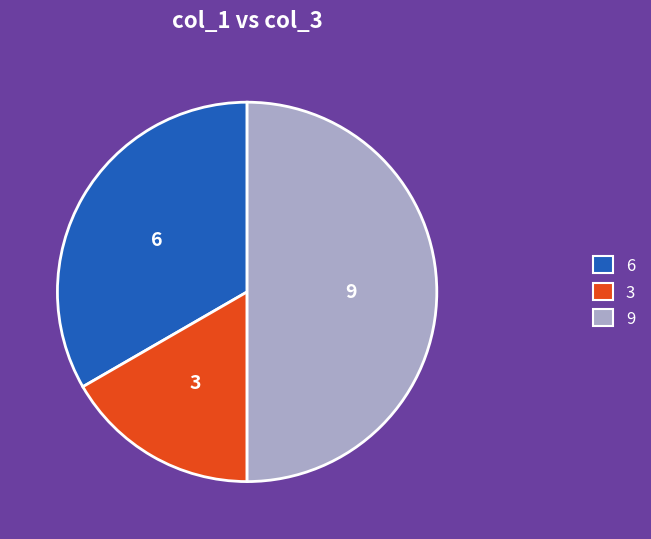

Which category has the smallest portion of the pie?

3